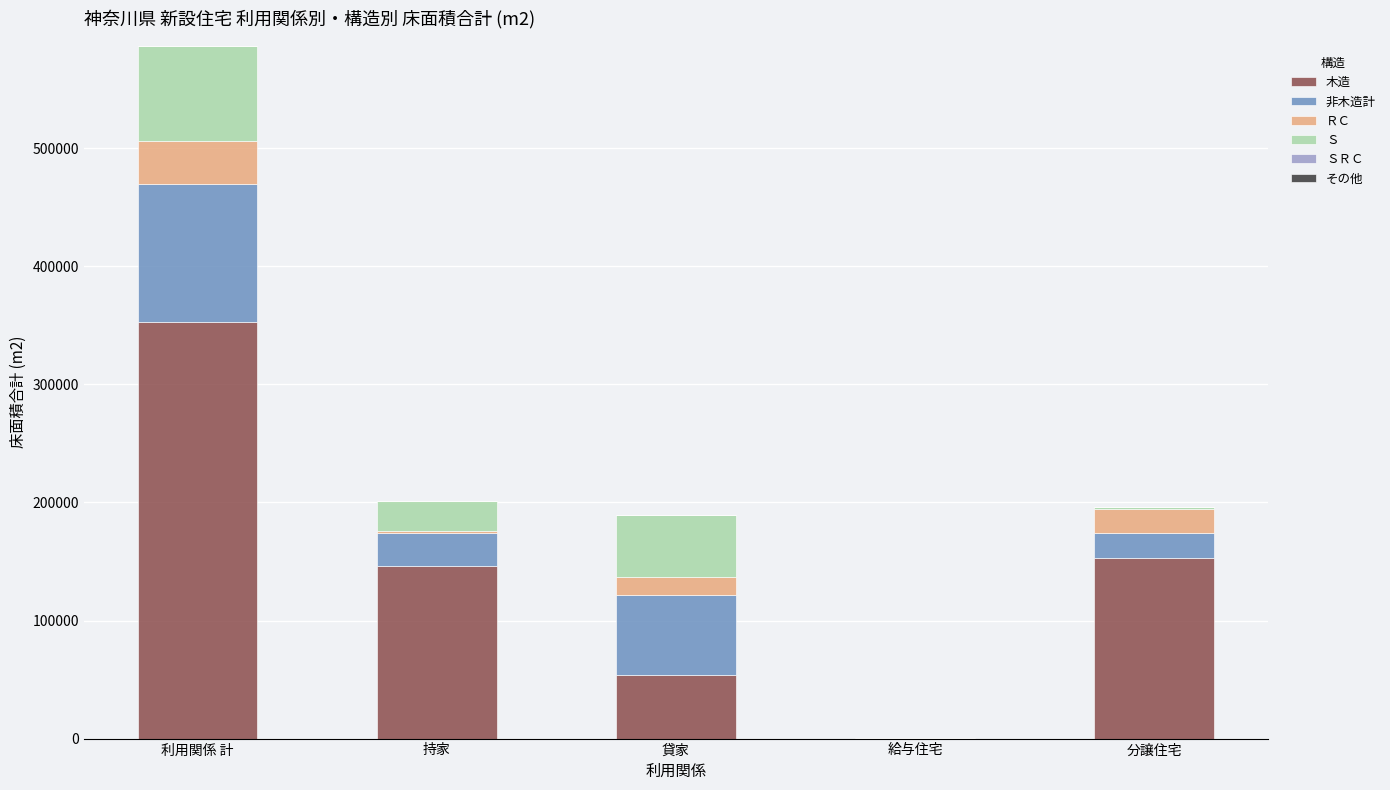

The 木造 series shows 353139 at 利用関係 計. True or false?

True